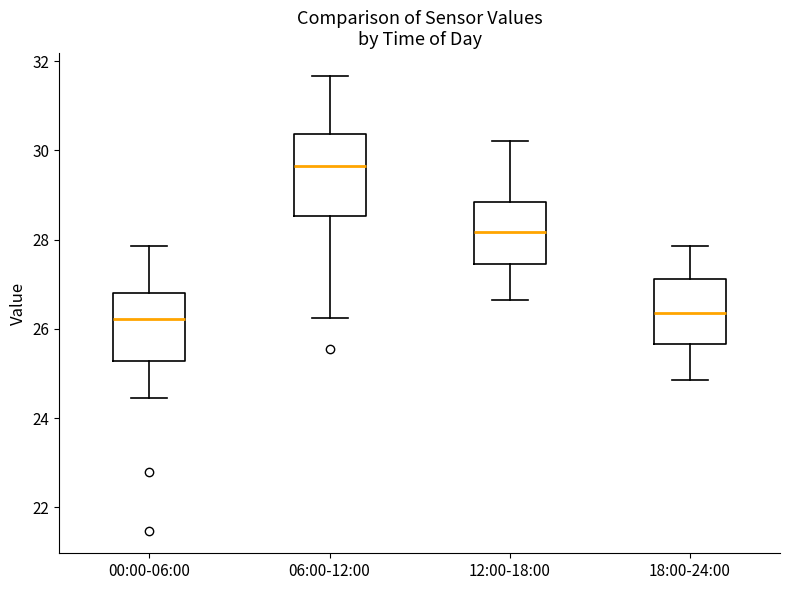

Where is the lower edge of the box for 06:00-12:00 on the y-axis? The values are not printed on the chart, so give them approximately, as read against the axis.

28.6